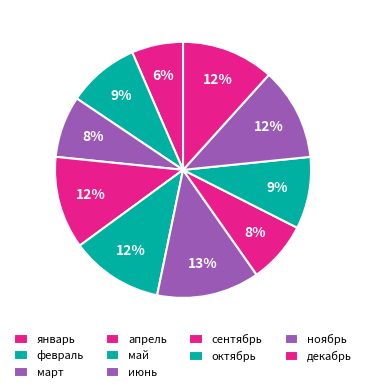

How many segments does this pie chart have?

10